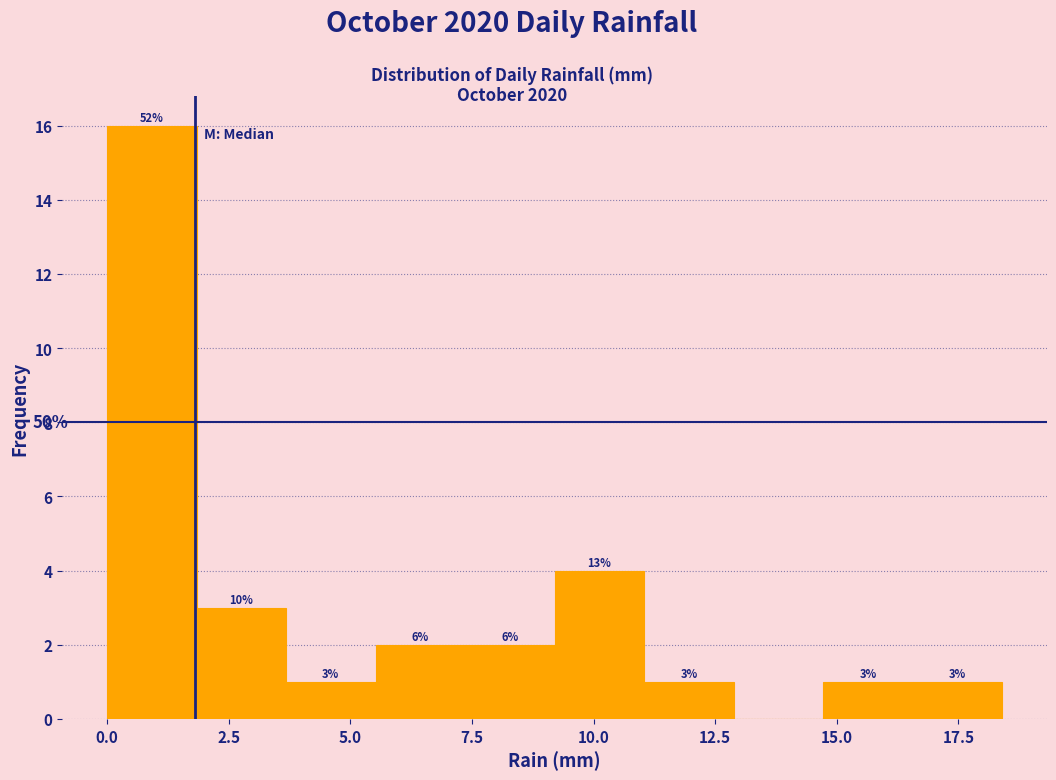

Around what value on the x-axis is the tallest bar? Give the approximate position of its centre, as read against the axis.

1.0